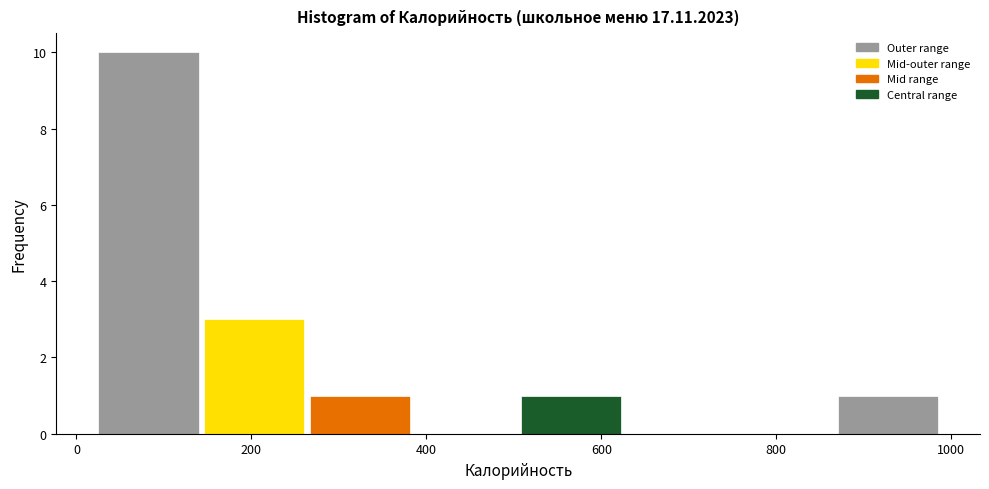

Reading left to right, list every bar in this chart as the range it spans on the x-axis followed by its height. Neither the bar edges nor the heights are printed on the chart, so give them approximately, as read against the axes.

20 to 140: 10
140 to 260: 3
260 to 380: 1
380 to 500: 0
500 to 620: 1
620 to 740: 0
740 to 880: 0
880 to 1000: 1